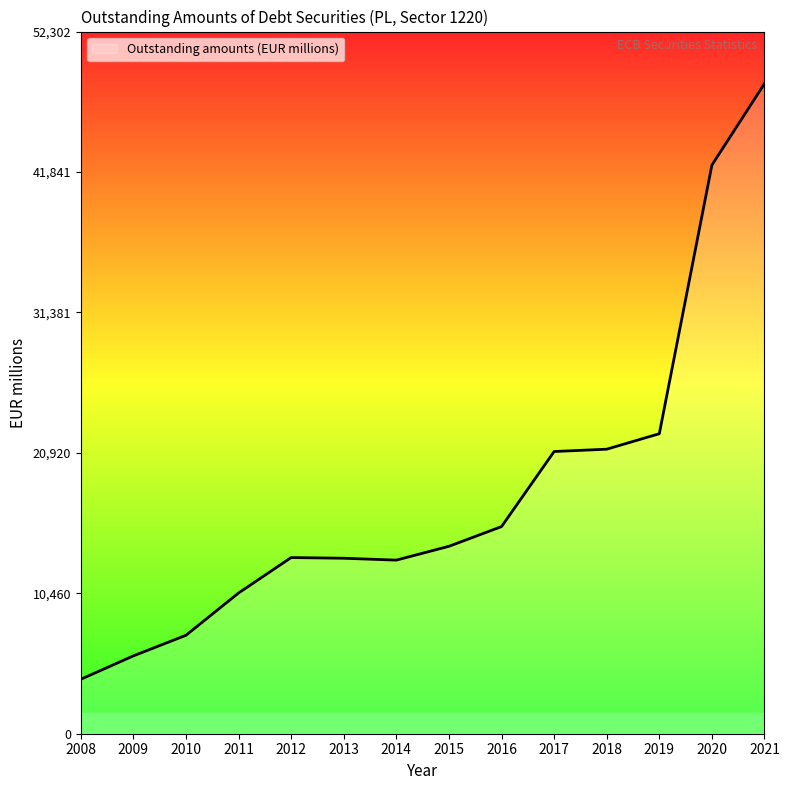

What is the sum of the values at 2014 and 2015?

26890.6